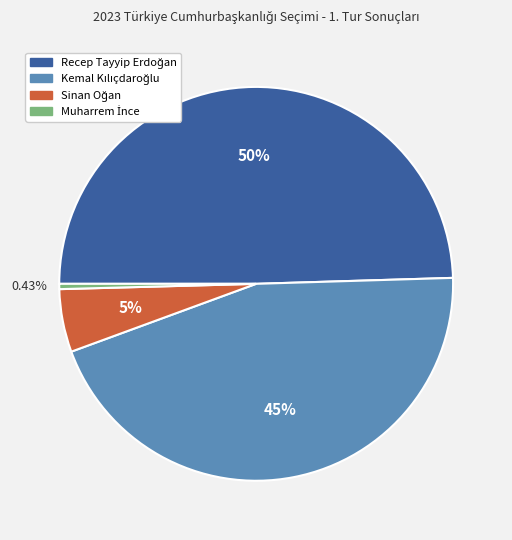

Does any single category account for the majority?

No